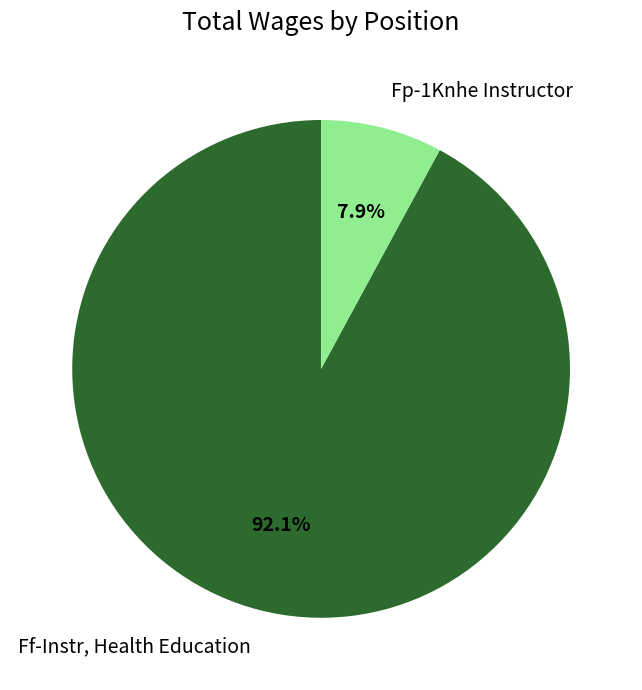

True or false: Fp-1Knhe Instructor accounts for 8% of the total.

True